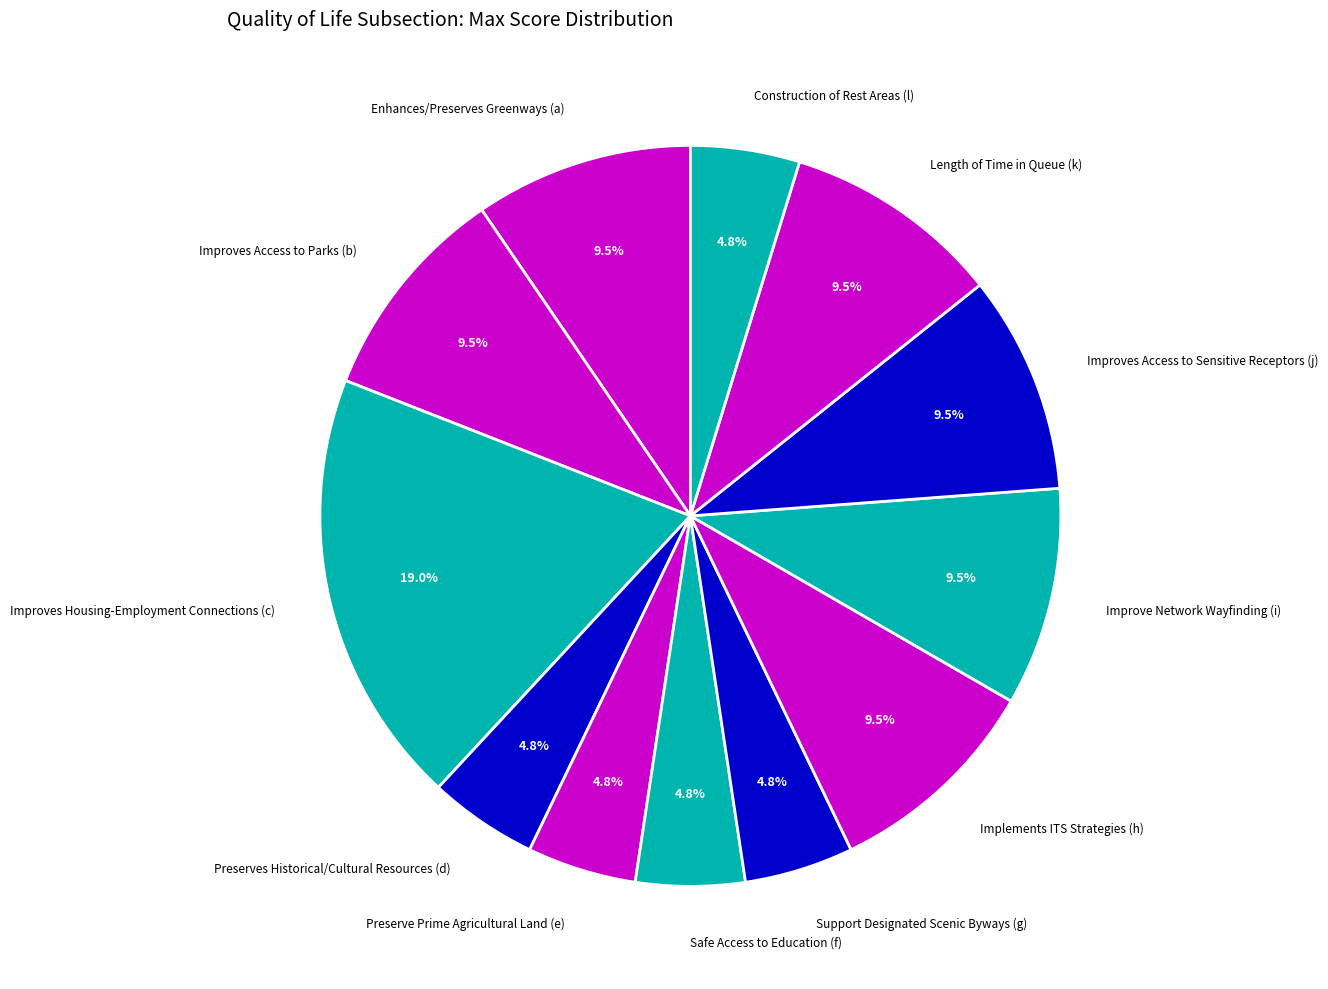

True or false: Improve Network Wayfinding (i) accounts for 4% of the total.

False